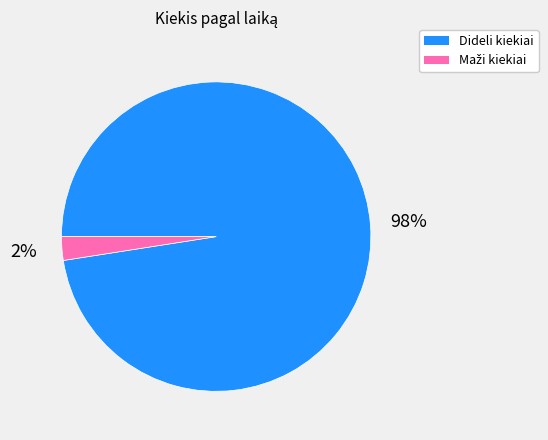

What is the majority slice?

Dideli kiekiai